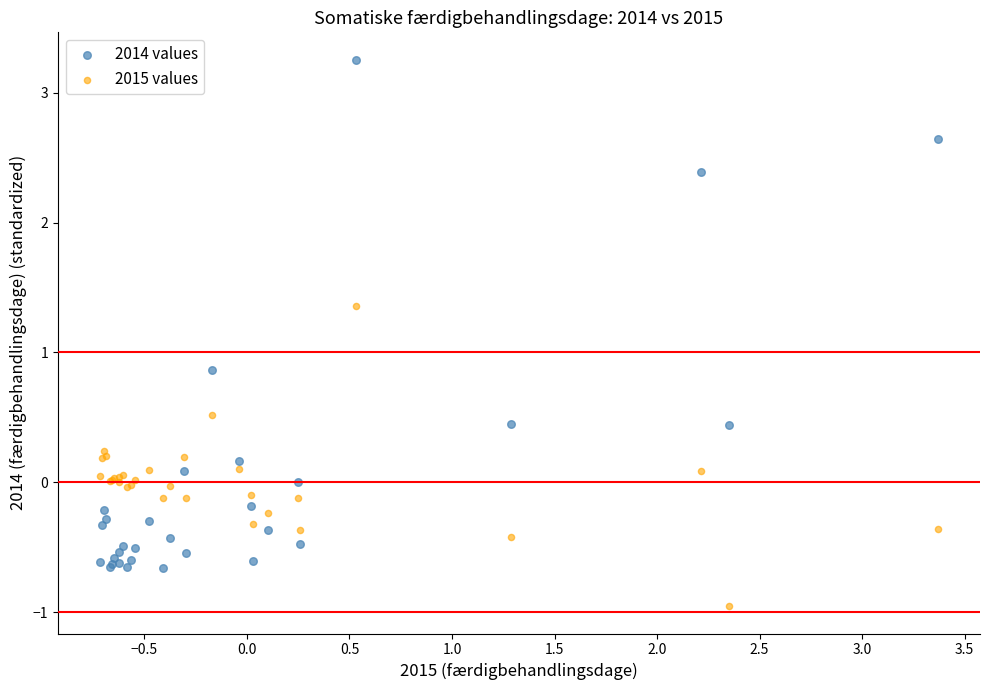

Which series reaches the minimum Y coordinate?

2015 values